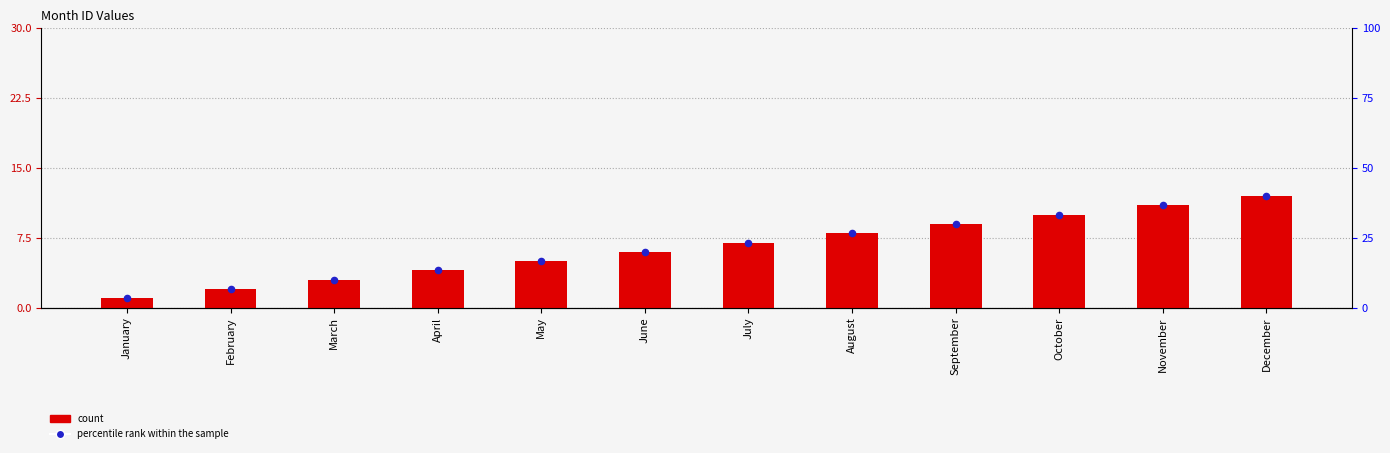

Which series contains the highest Y value?

id